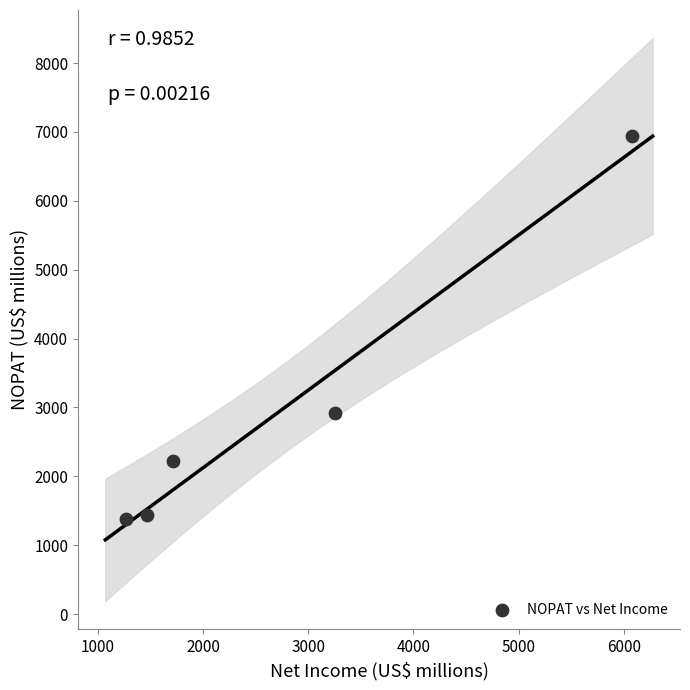

What is the range of Y values (max minus min)?

5551